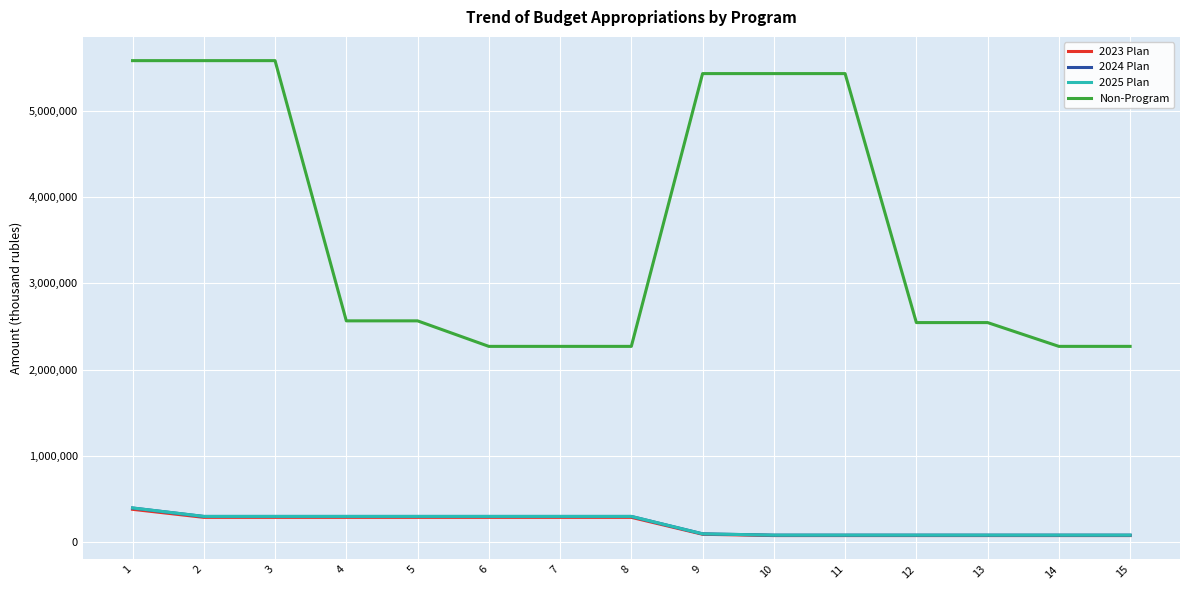

What value does the Non-Program series have at 7?

2268843